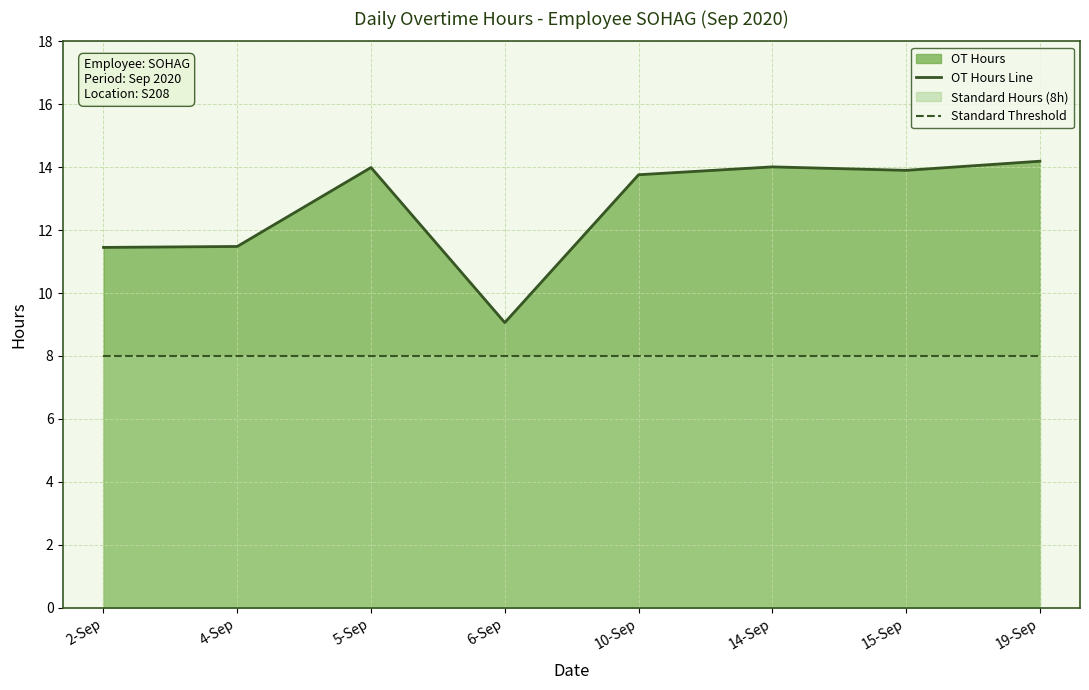

Which series has the largest total across all categories?

OT Hours Line